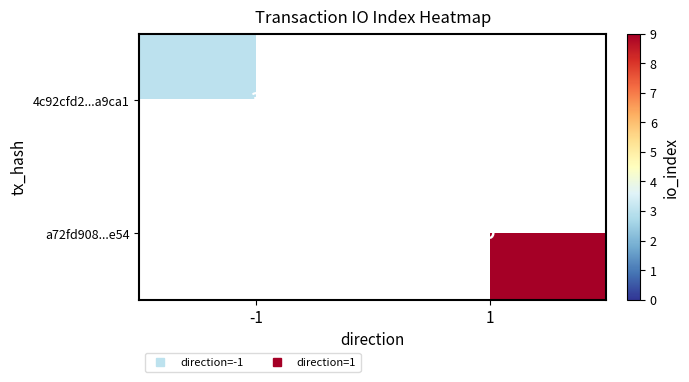

At which category does the chart reach its peak across all series?

1